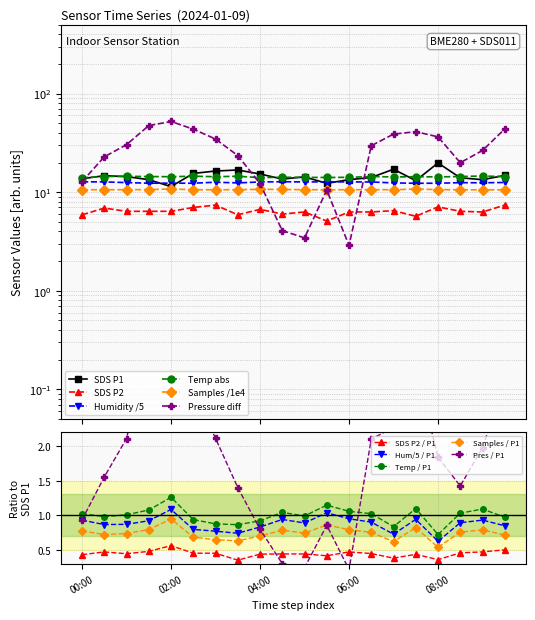

What is the maximum value shown in the chart?

19.8